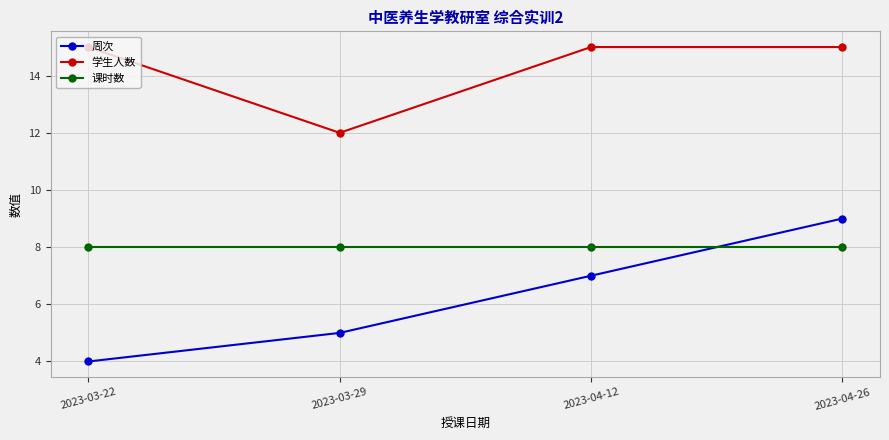

Between 2023-03-29 and 2023-04-12, which series saw the biggest shift?

学生人数